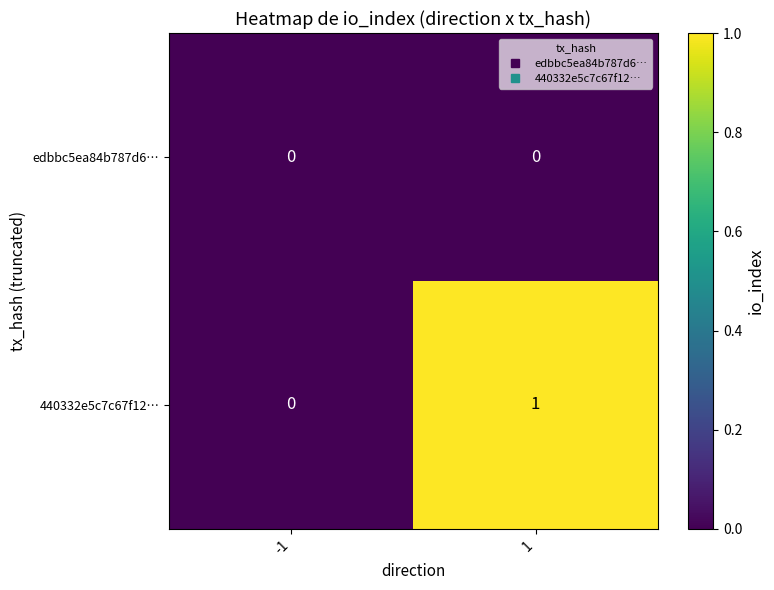

Which series has the widest spread of values?

440332e5c7c67f12…